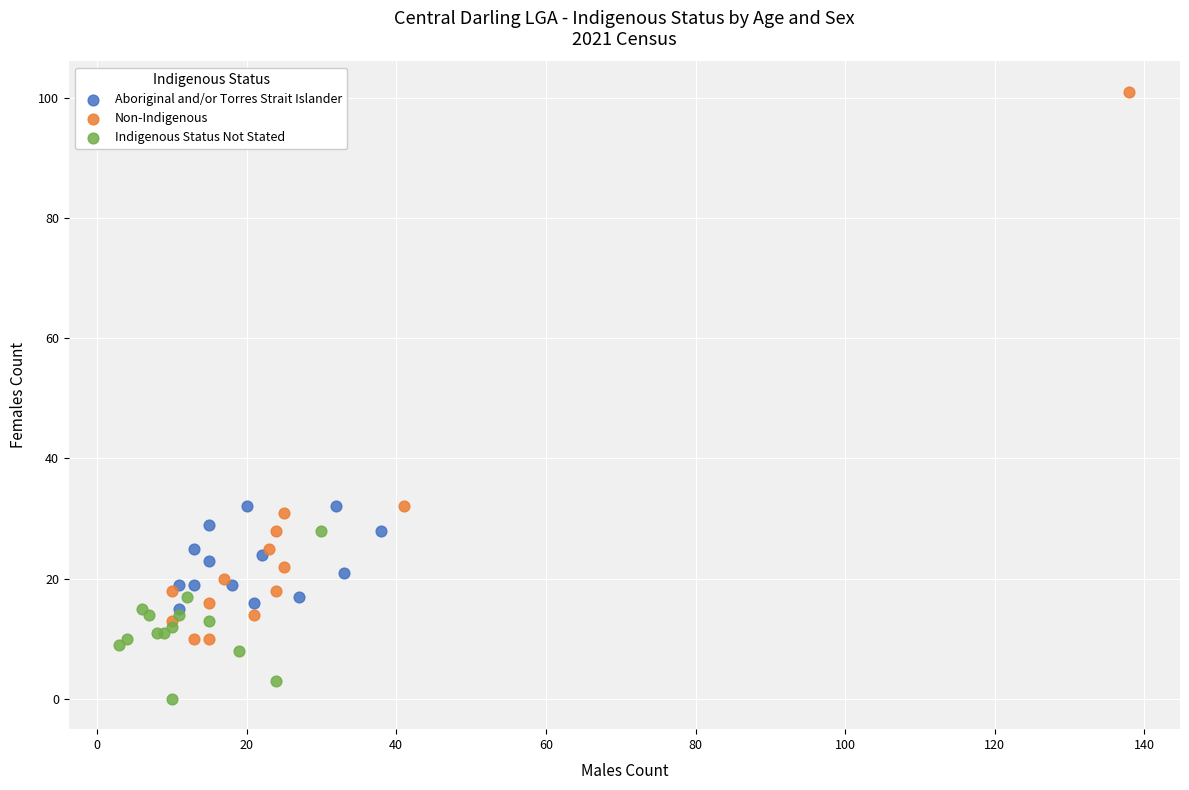

Which series reaches the minimum Y coordinate?

Indigenous Status Not Stated